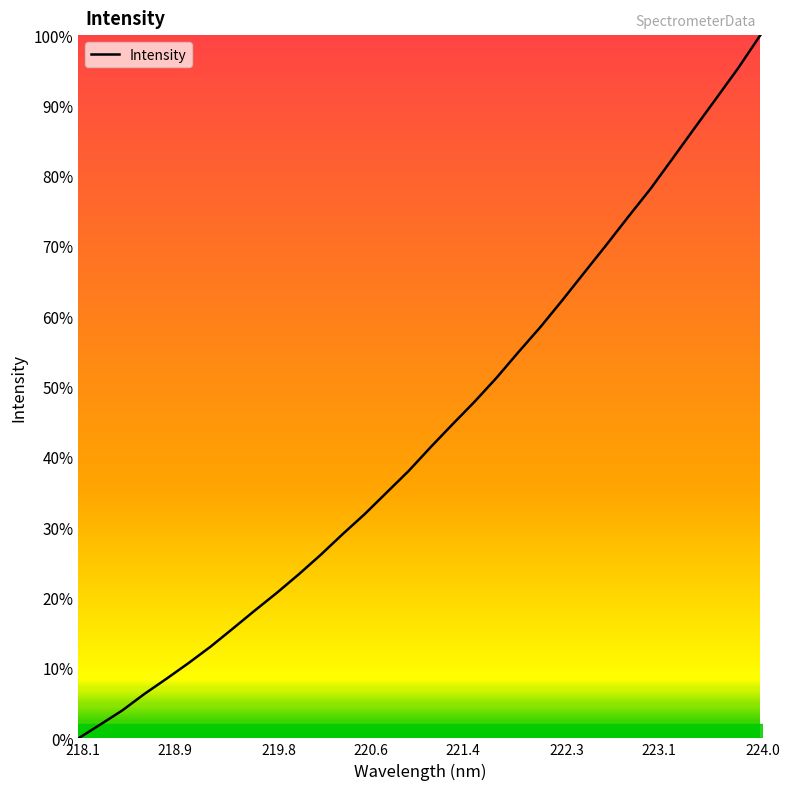

Reading right to left, what are all the values shown in this chart?

100.0	95.4	91.0	86.8	82.4	78.1	74.2	70.2	66.3	62.3	58.5	55.0	51.3	47.9	44.7	41.4	38.0	35.0	31.9	29.0	26.1	23.3	20.7	18.2	15.6	13.0	10.7	8.5	6.3	4.0	2.0	0.0